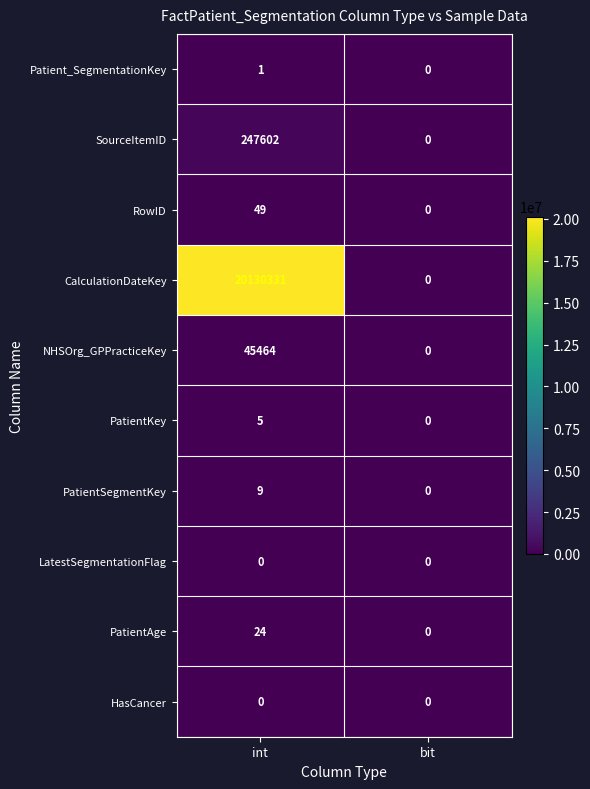

The value of RowID at int is 70. True or false?

False